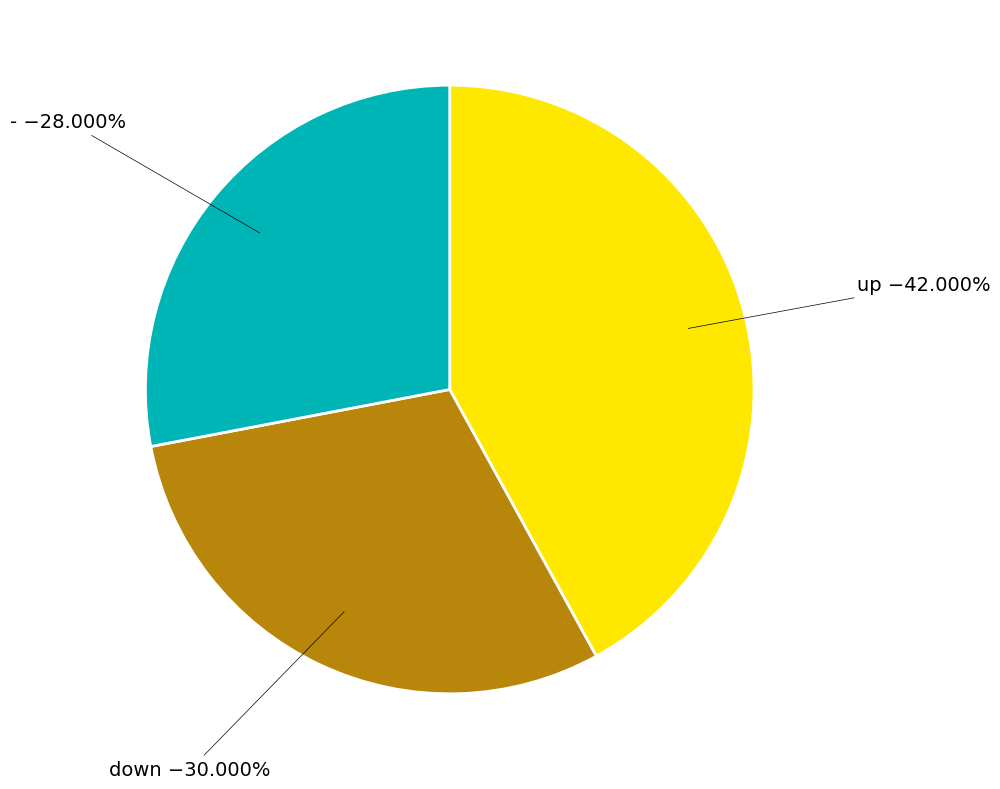

Does any single category account for the majority?

No